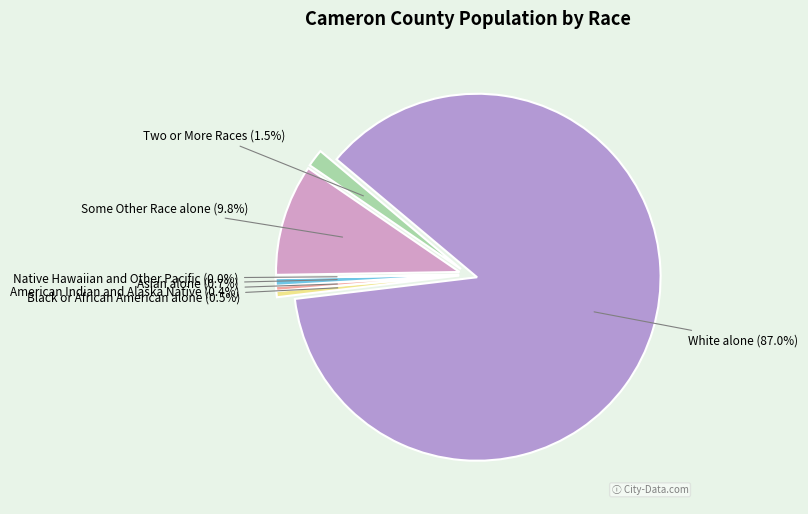

Which slice is the smallest?

Native Hawaiian and Other Pacific